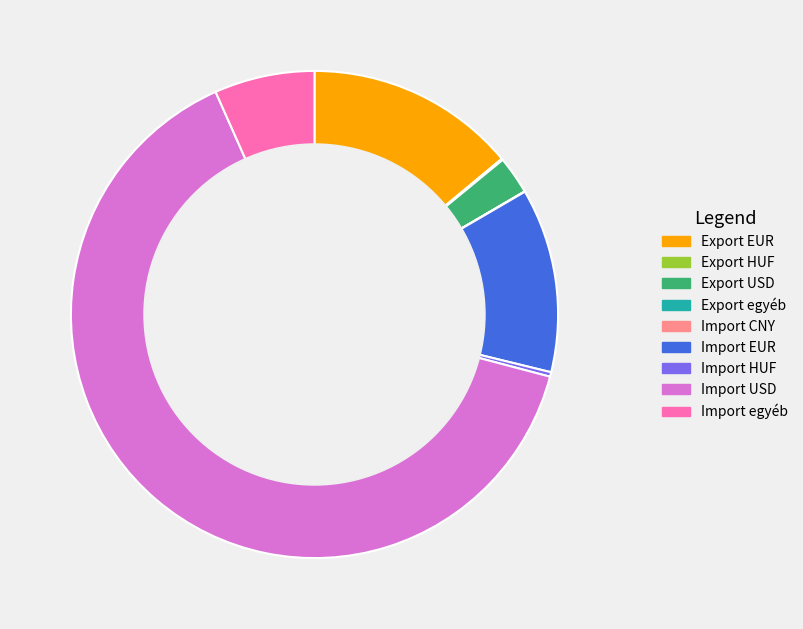

Which slice represents more than half of the pie?

Import USD